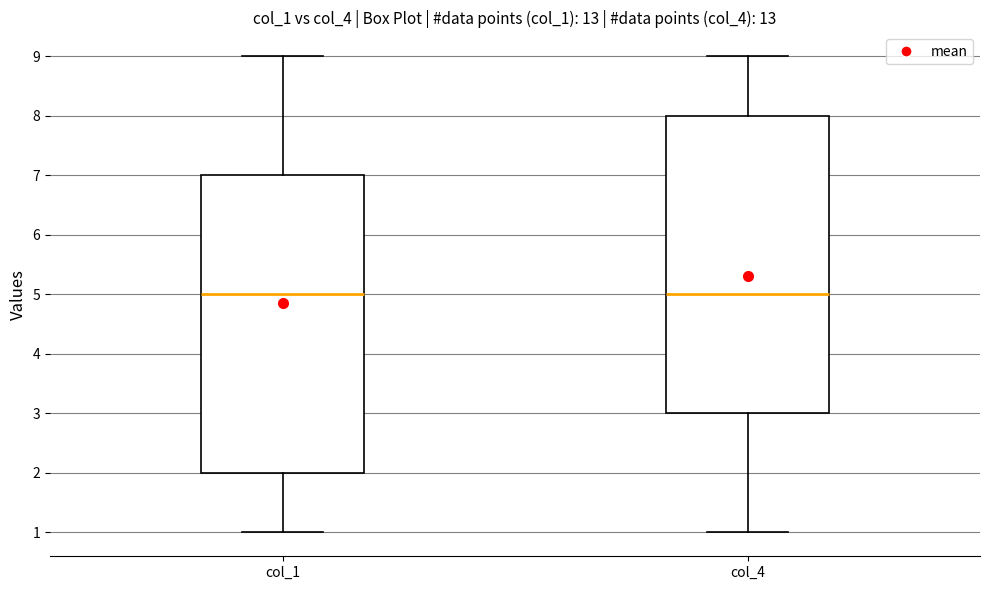

Reading left to right, read every box against the y-axis: the position of its median line, the range the box covers, and the ends of its whiskers. The values are not printed on the chart, so give them approximately, as read against the axis.

col_1: median 5, box 2 to 7, whiskers 1 to 9
col_4: median 5, box 3 to 8, whiskers 1 to 9